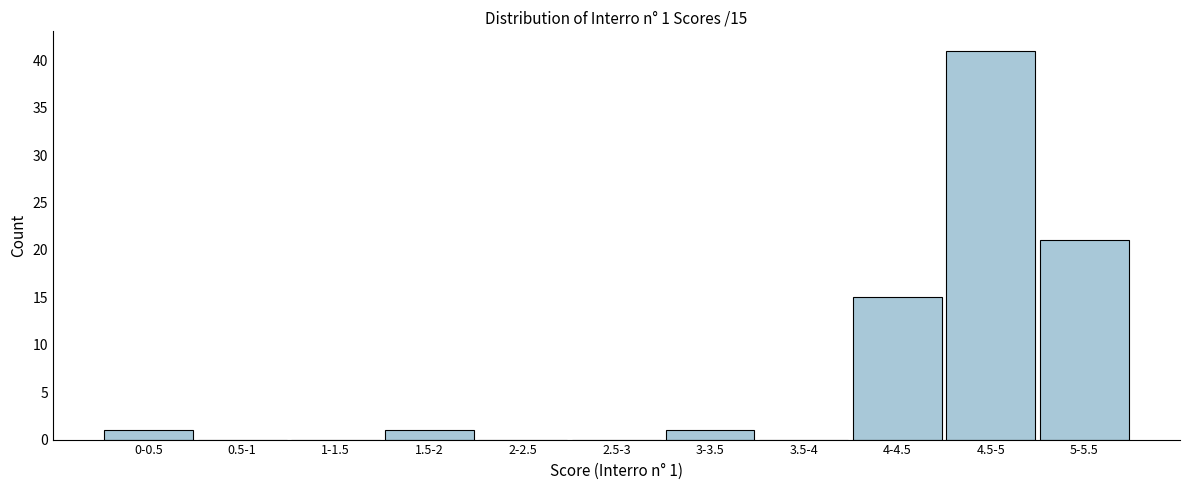

Reading left to right, extract all data points from this chart.

0-0.5=1	0.5-1=0	1-1.5=0	1.5-2=1	2-2.5=0	2.5-3=0	3-3.5=1	3.5-4=0	4-4.5=15	4.5-5=41	5-5.5=21